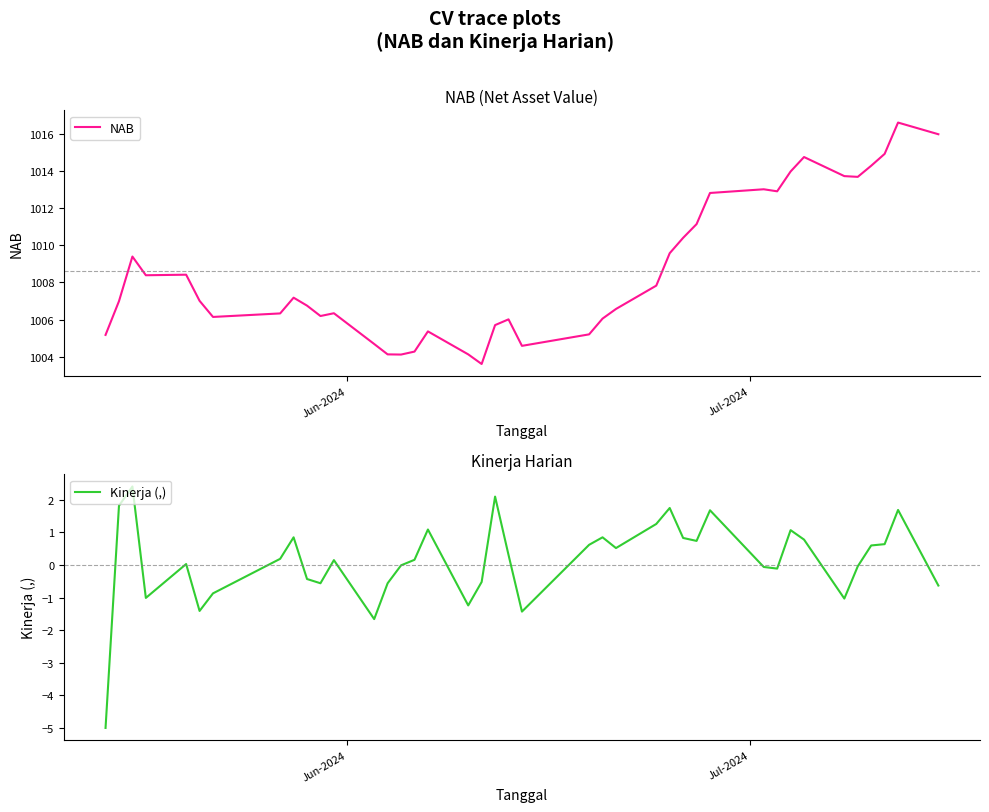

At how many categories does at least one series exceed 427?

40